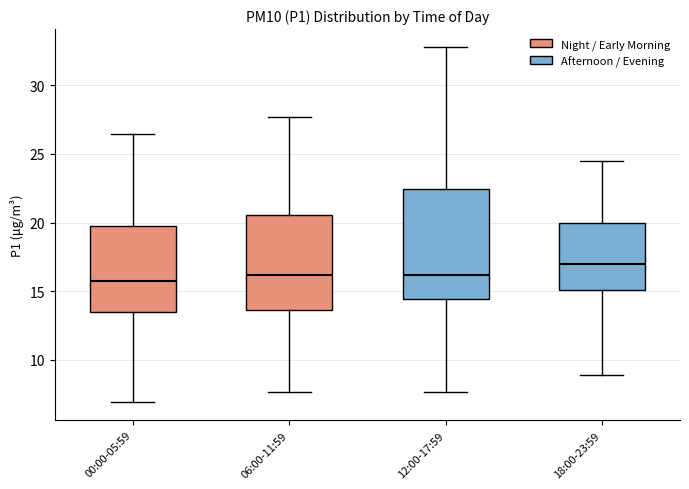

Reading left to right, read every box against the y-axis: the position of its median line, the range the box covers, and the ends of its whiskers. The values are not printed on the chart, so give them approximately, as read against the axis.

00:00-05:59: median 16.0, box 13.5 to 19.5, whiskers 7.0 to 26.5
06:00-11:59: median 16.0, box 13.5 to 20.5, whiskers 7.5 to 27.5
12:00-17:59: median 16.0, box 14.5 to 22.5, whiskers 7.5 to 33.0
18:00-23:59: median 17.0, box 15.0 to 20.0, whiskers 9.0 to 24.5